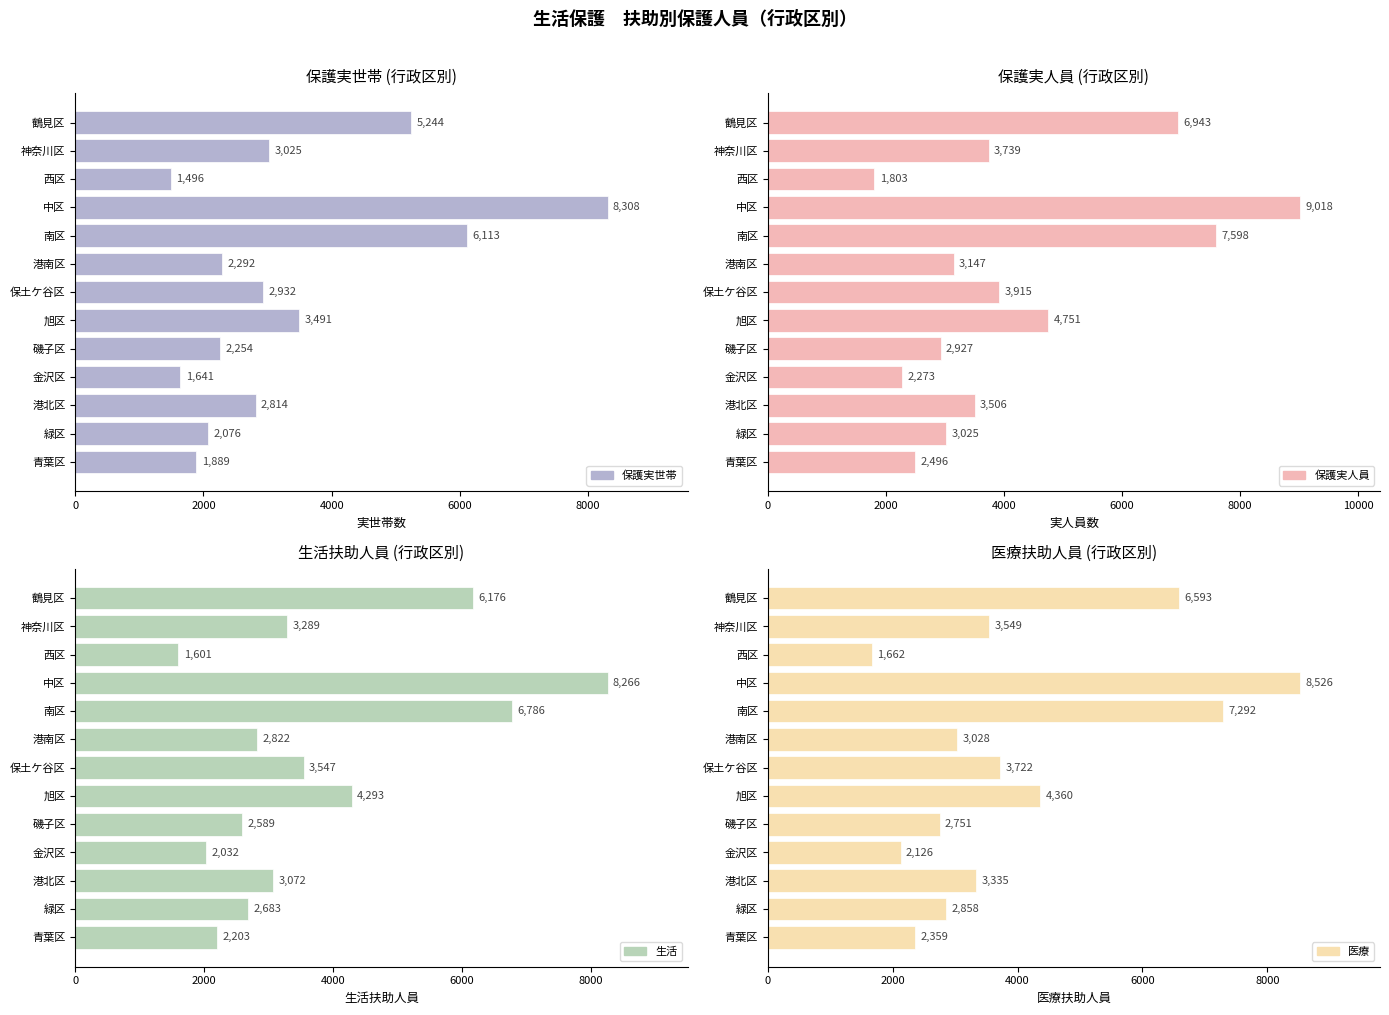

What is the minimum value shown in the chart?

1496